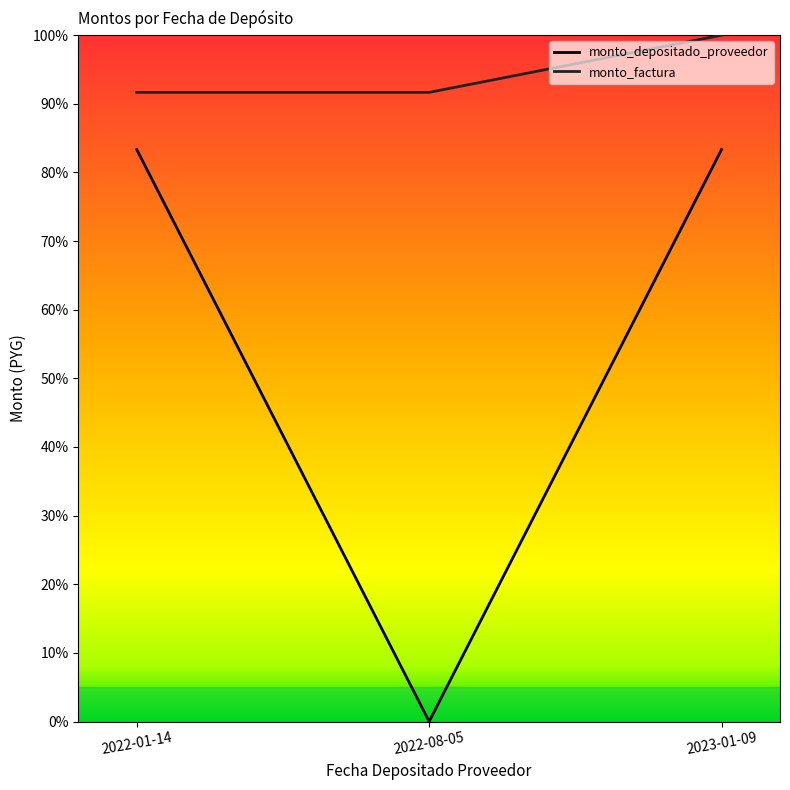

List the series in order of their overall mean, highest first.

monto_factura, monto_depositado_proveedor